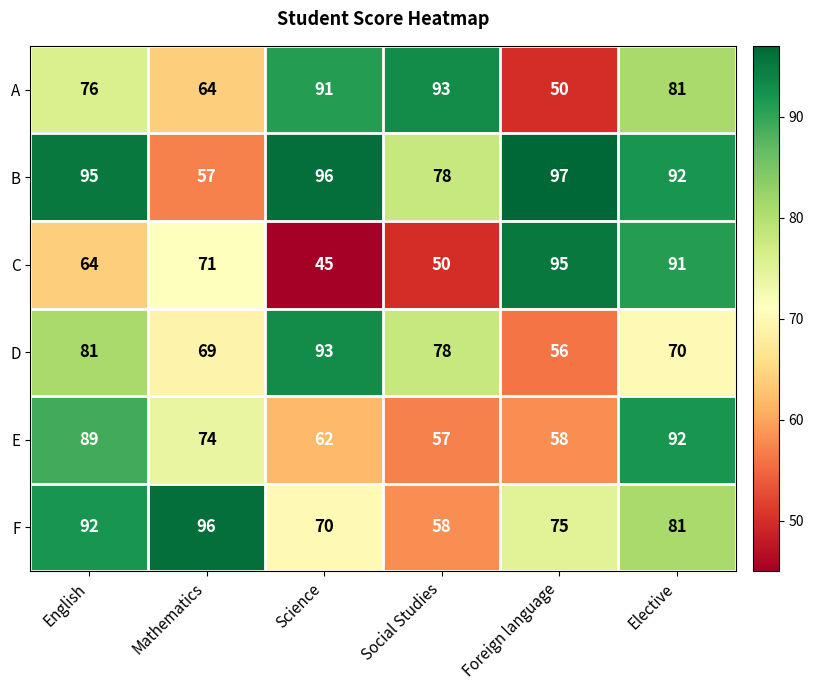

Count the number of data series in this chart.

6